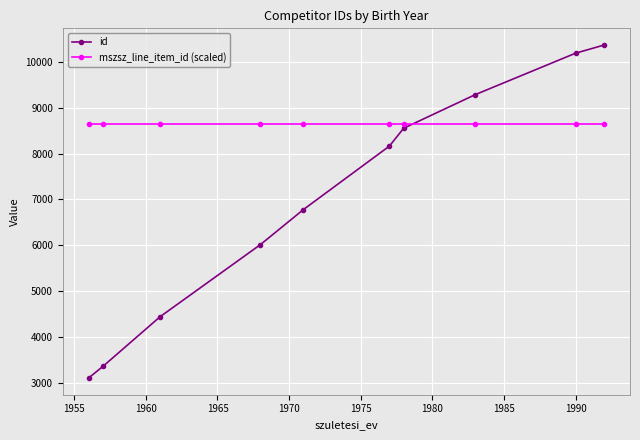

Which series has the largest range (max minus min)?

id